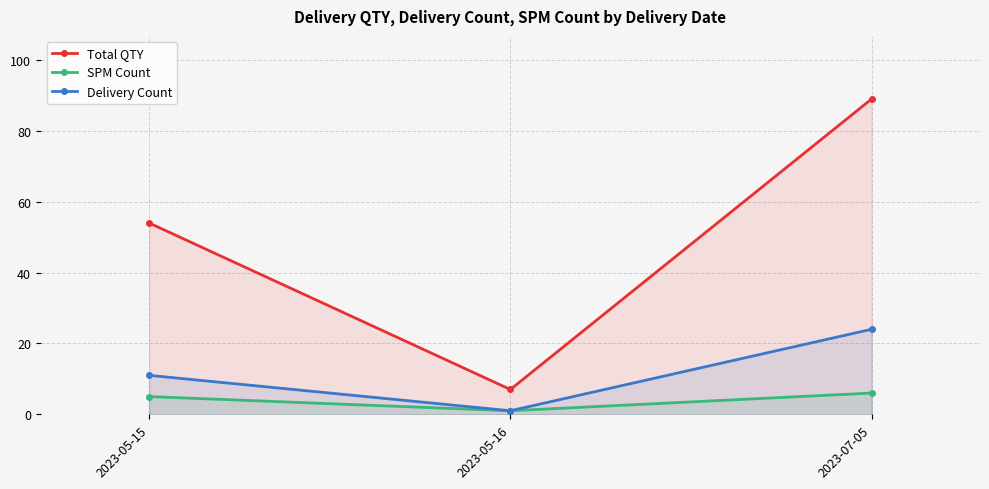

Reading left to right, list all the values displayed in this chart.

Total QTY: 2023-05-15=54	2023-05-16=7	2023-07-05=89
SPM Count: 2023-05-15=5	2023-05-16=1	2023-07-05=6
Delivery Count: 2023-05-15=11	2023-05-16=1	2023-07-05=24